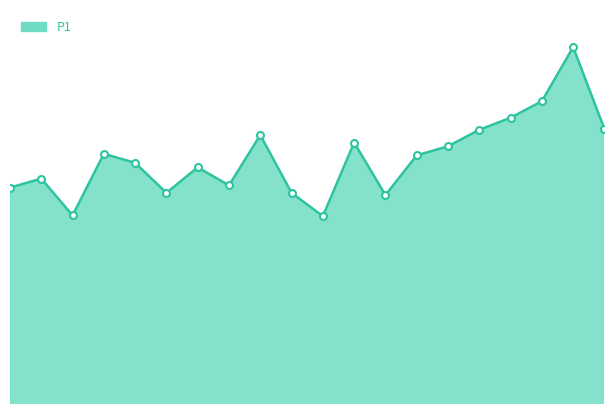

At which category does the chart reach its minimum across all series?

00:54